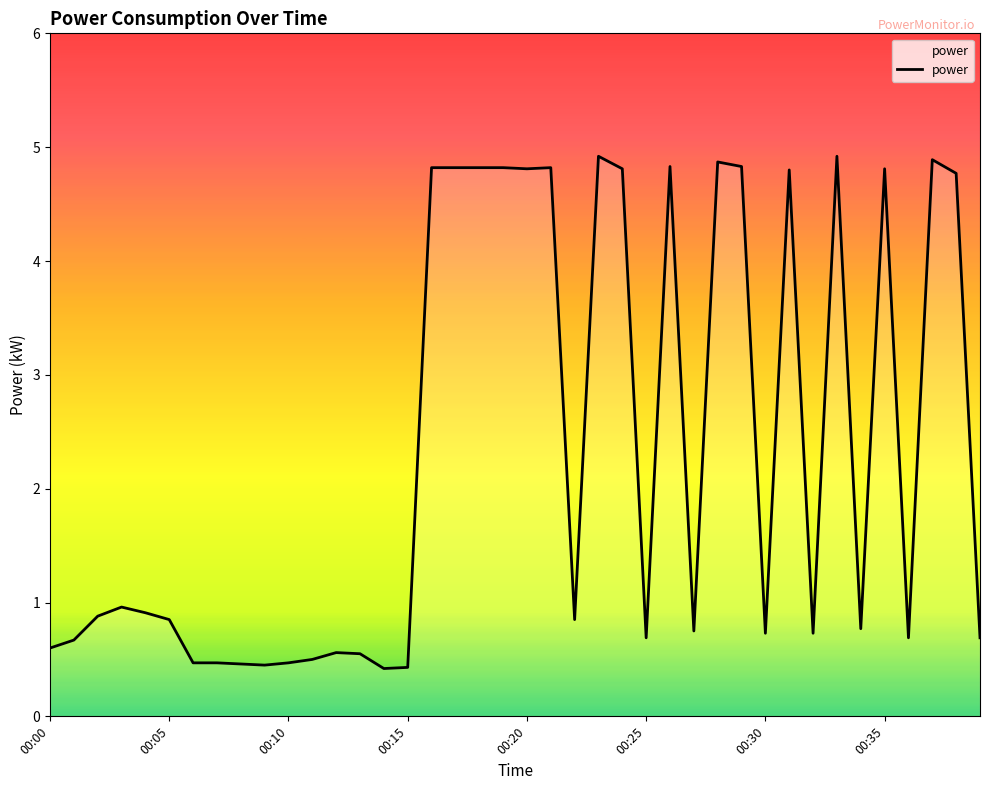

What is the difference between the maximum and minimum values?

4.5